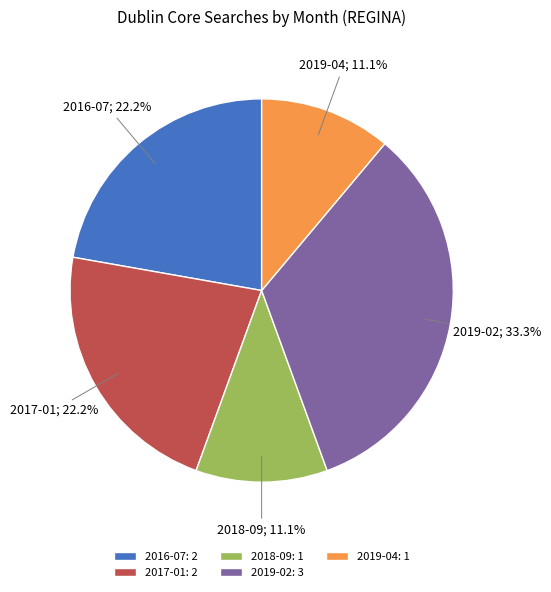

To the nearest percent, what is the average slice percentage?

20%